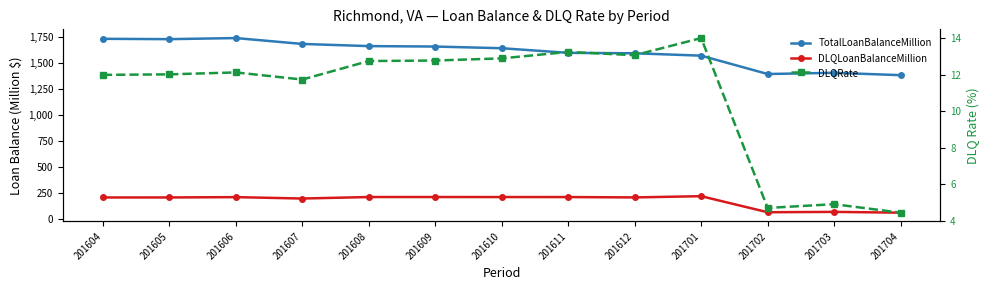

What is the sum of all DLQLoanBalanceMillion values?

2290.9